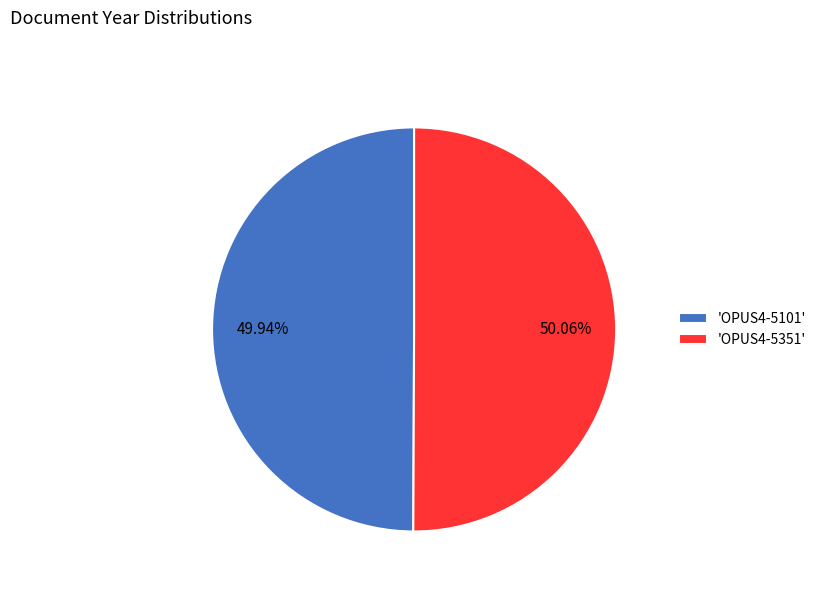

Approximately how many times larger is the value at 'OPUS4-5351' compared to 'OPUS4-5101'?

1.0